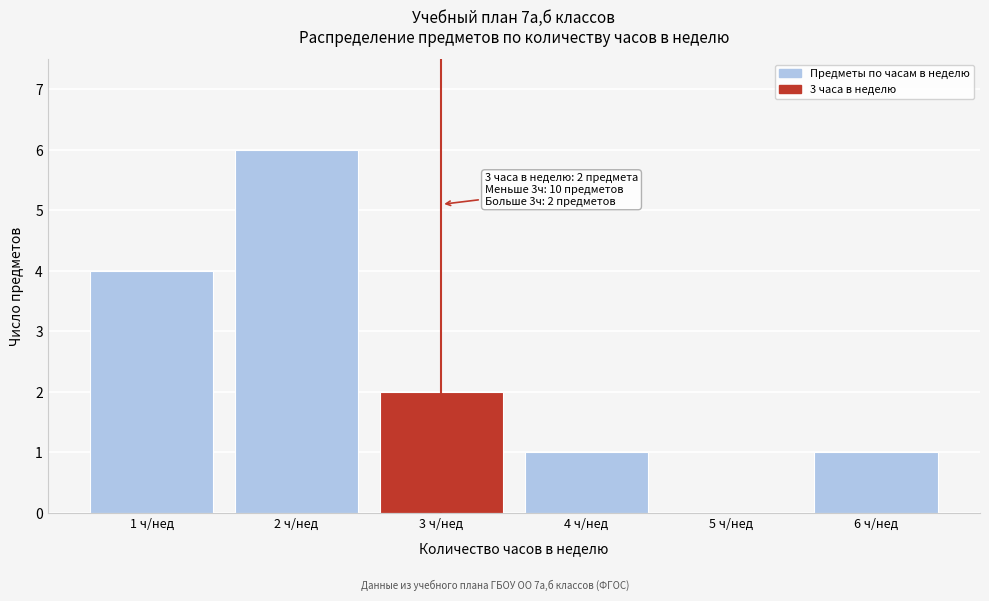

Reading right to left, what are all the values shown in this chart?

6 ч/нед=1	5 ч/нед=0	4 ч/нед=1	3 ч/нед=2	2 ч/нед=6	1 ч/нед=4